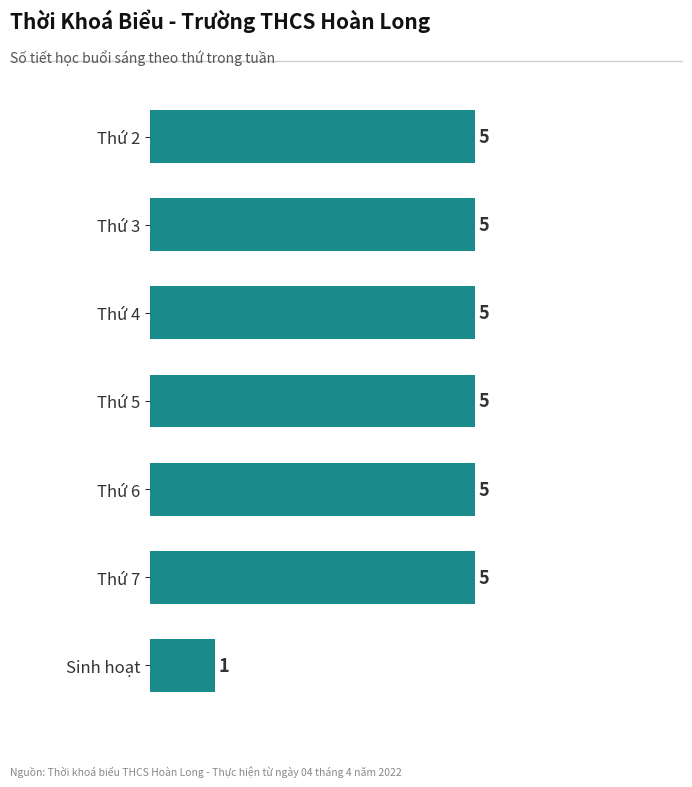

What is the average value?

4